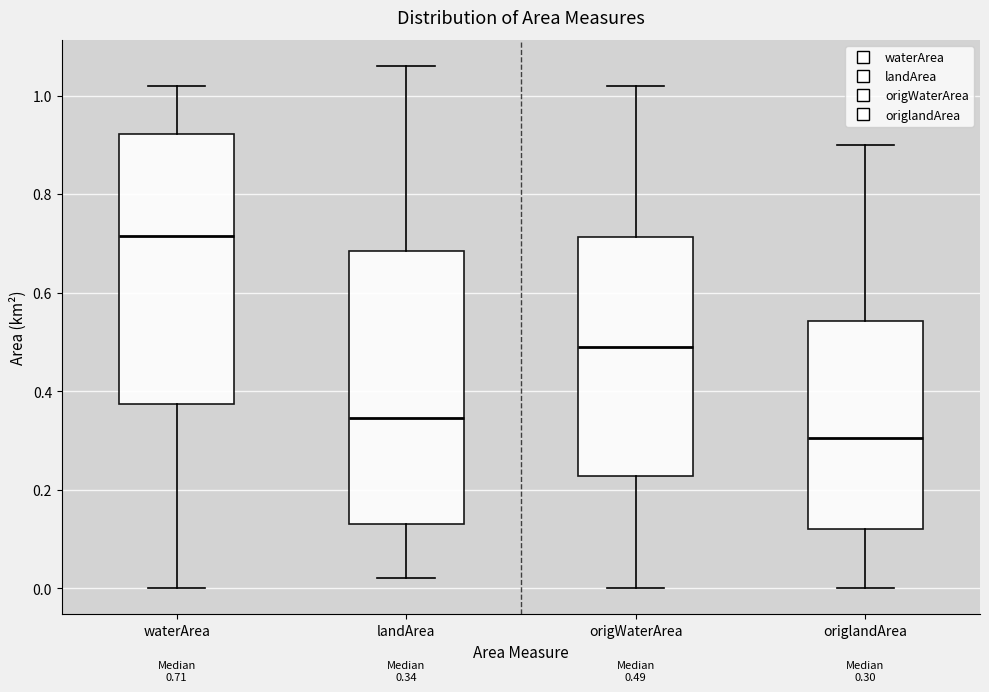

Which box's median line is the highest?

waterArea